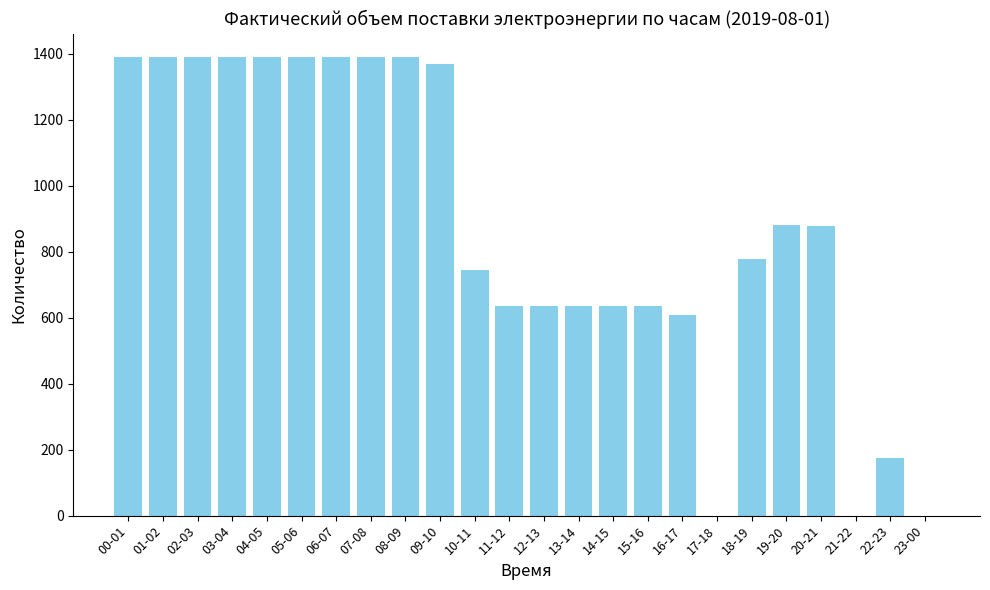

The chart shows a value of 520 at 00-01. True or false?

False